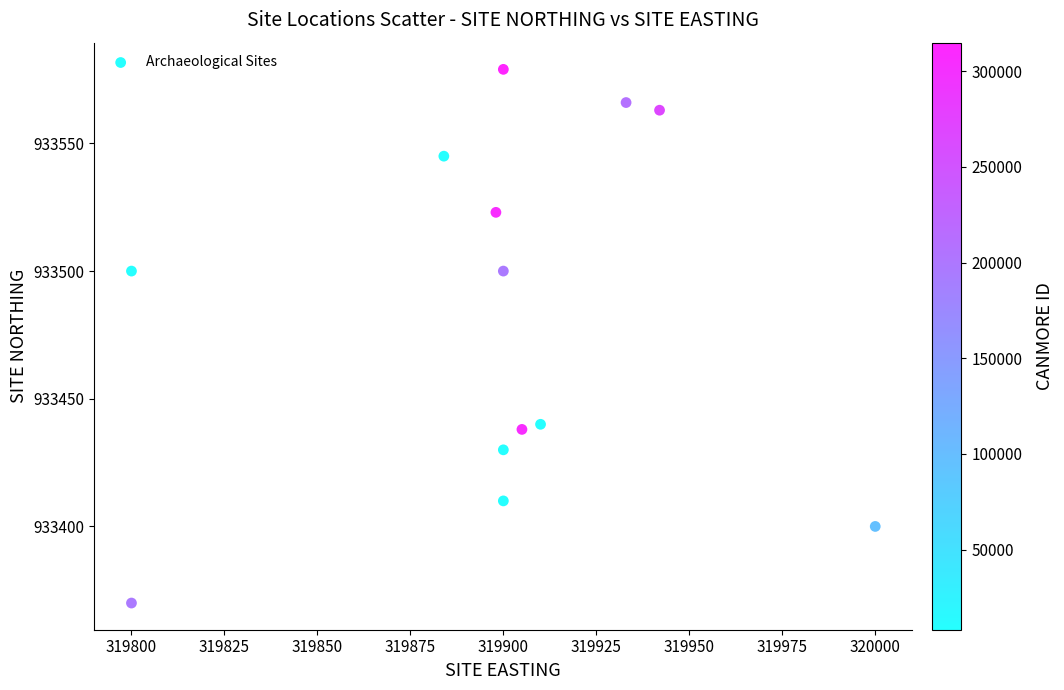

What is the range of Y values (max minus min)?

209